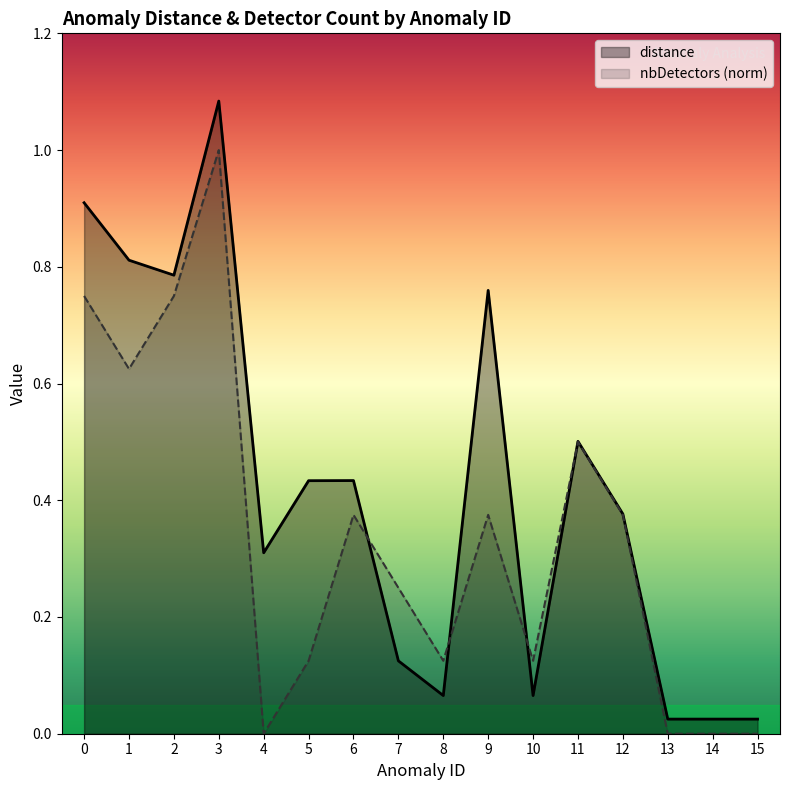

Rank the series by their average value, from highest to lowest.

distance, nbDetectors (norm)